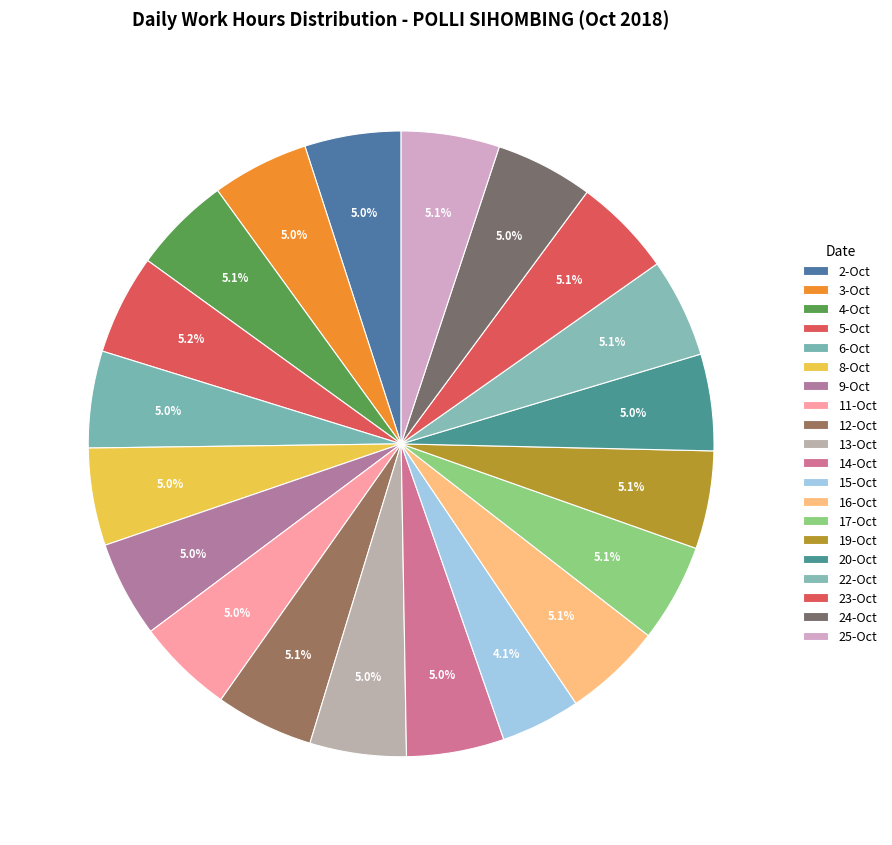

Approximately how many times larger is the value at 17-Oct compared to 6-Oct?

1.0